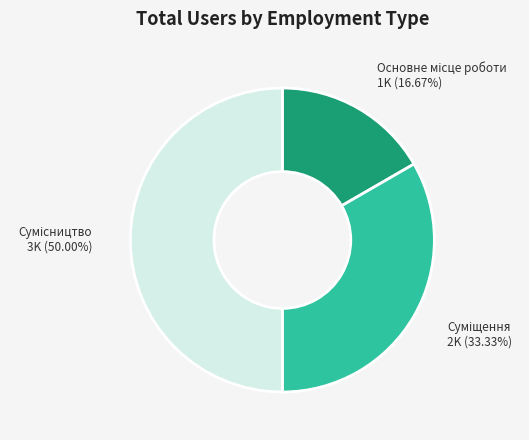

To the nearest percent, what is the average slice percentage?

33%